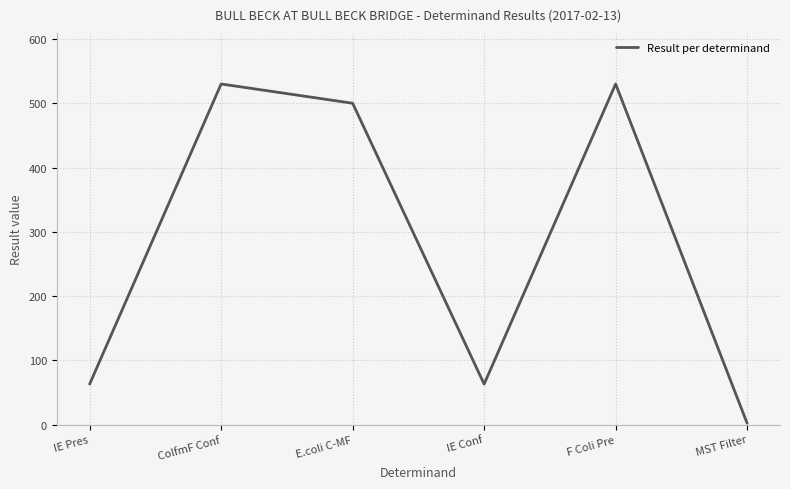

How many distinct data groups are displayed?

1